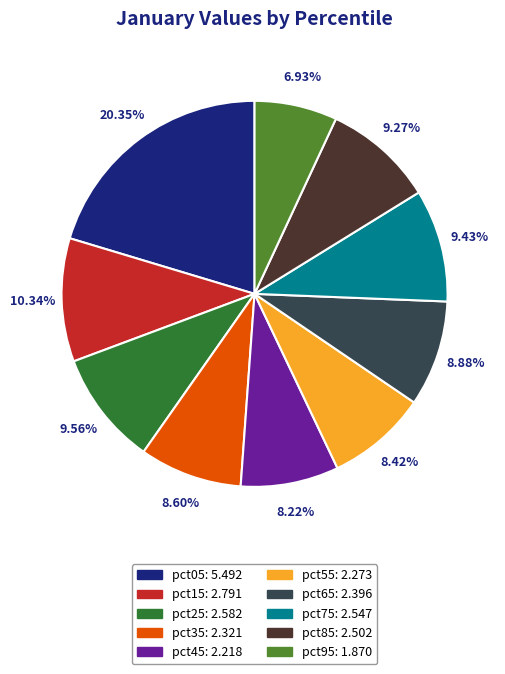

The pct85 slice represents 9% of the pie. True or false?

True